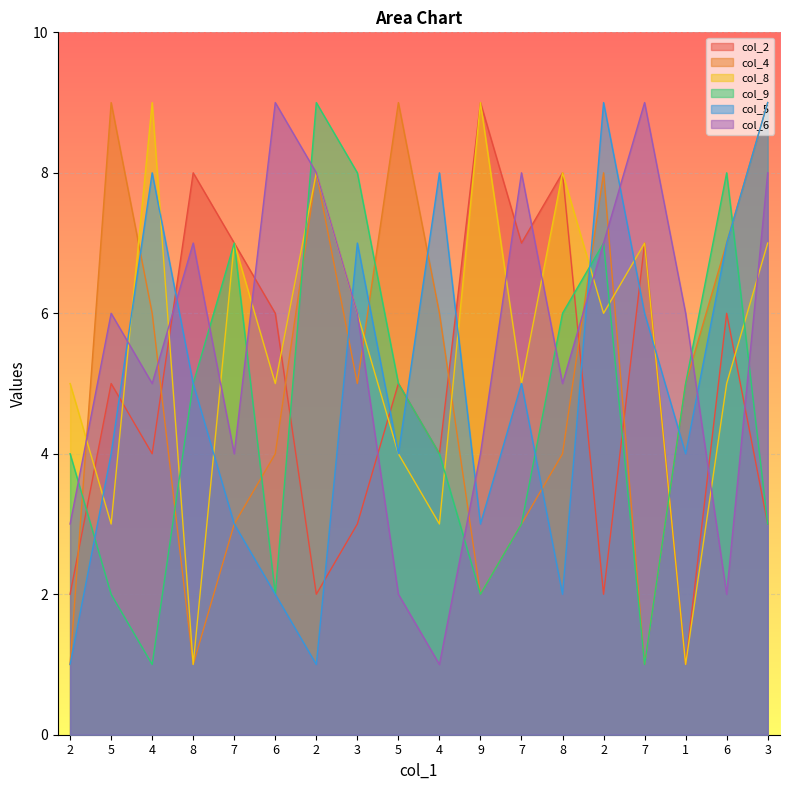

Where do col_8 and col_4 first cross each other?

2 and 5